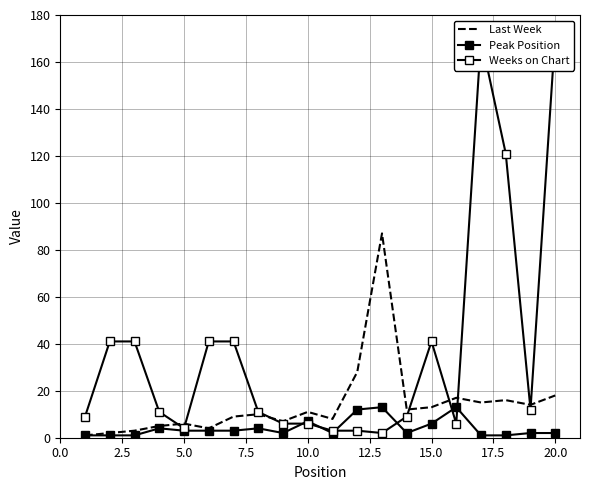

What is the difference between the maximum and second lowest values in the Weeks on Chart series?

169